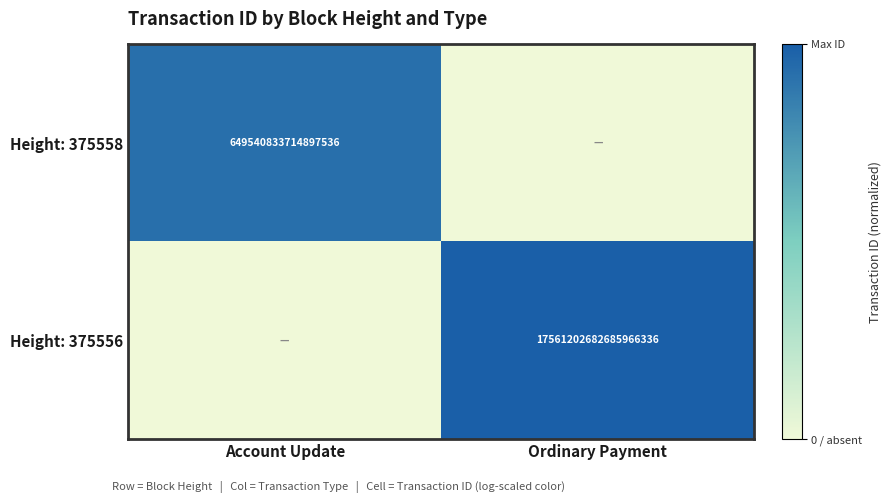

Is it true that Height: 375556 equals 6760111396421319680 at Ordinary Payment?

False